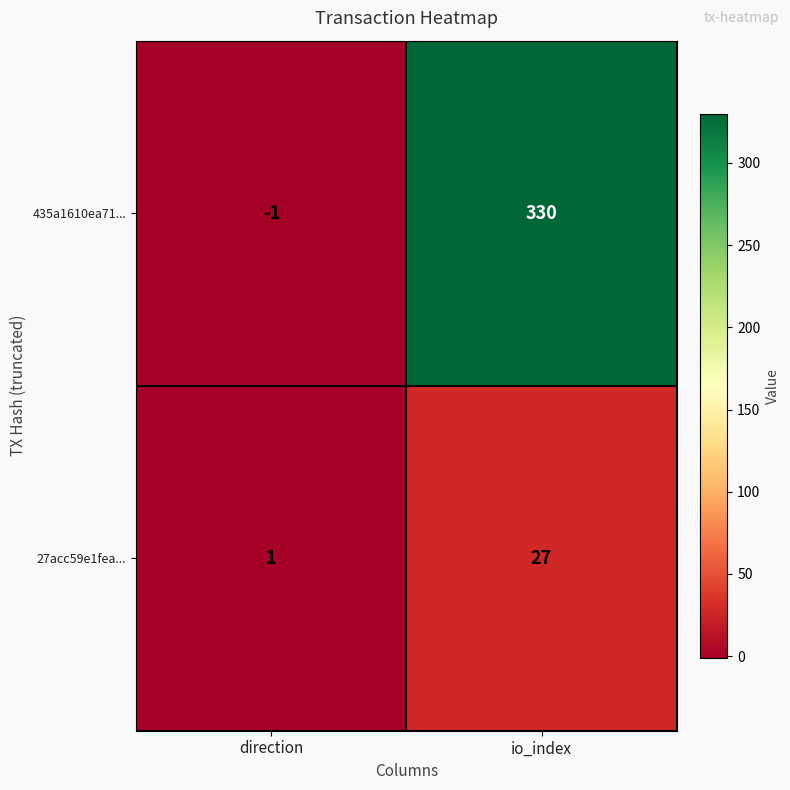

What is the difference between the 27acc59e1fea... values at direction and io_index?

26